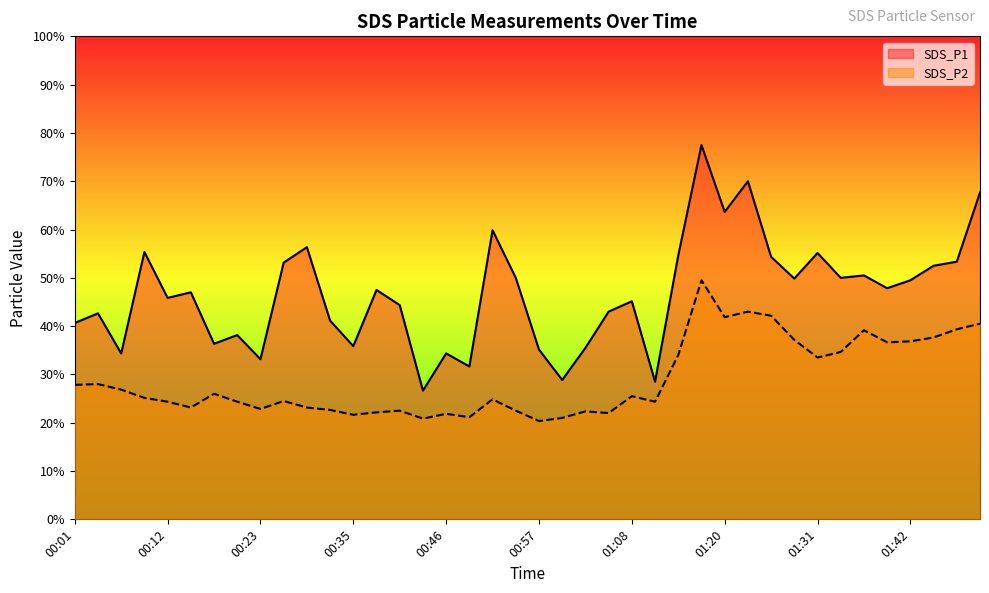

Reading right to left, list all the values displayed in this chart.

SDS_P1: 13.5	10.7	10.5	9.9	9.6	10.1	10.0	11.0	10.0	10.9	14.0	12.7	15.5	10.9	5.7	9.0	8.6	7.1	5.8	7.0	10.0	12.0	6.3	6.9	5.3	8.9	9.5	7.2	8.2	11.3	10.6	6.6	7.6	7.3	9.4	9.2	11.1	6.9	8.5	8.1
SDS_P2: 8.1	7.9	7.5	7.4	7.3	7.8	6.9	6.7	7.4	8.4	8.6	8.4	9.9	6.8	4.9	5.1	4.4	4.5	4.2	4.1	4.5	5.0	4.2	4.4	4.2	4.5	4.4	4.3	4.5	4.6	4.9	4.6	4.9	5.2	4.6	4.9	5.0	5.4	5.6	5.6